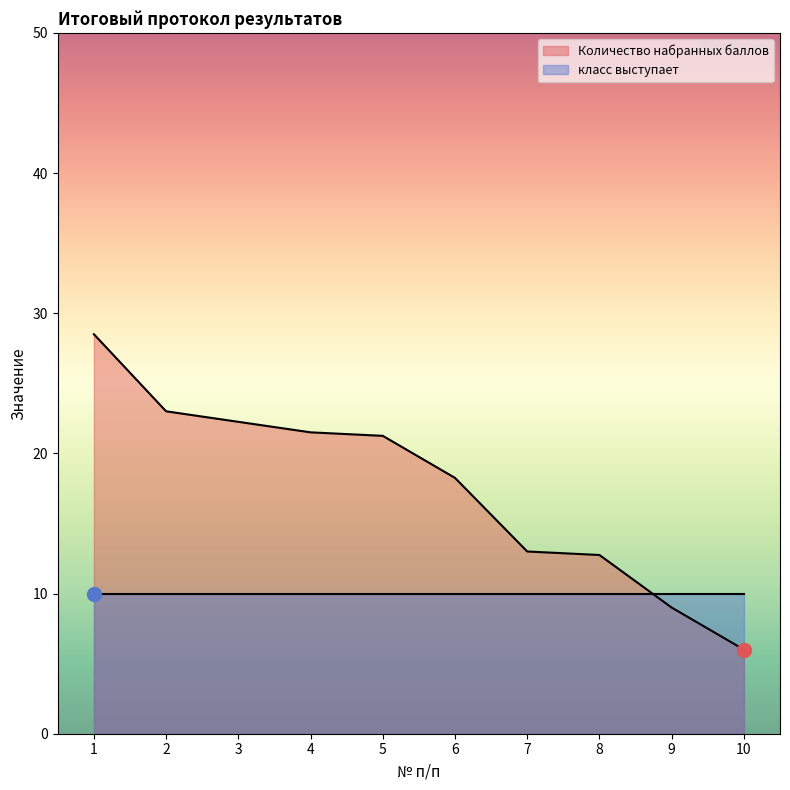

What is the difference between the second highest and minimum values?

17.0